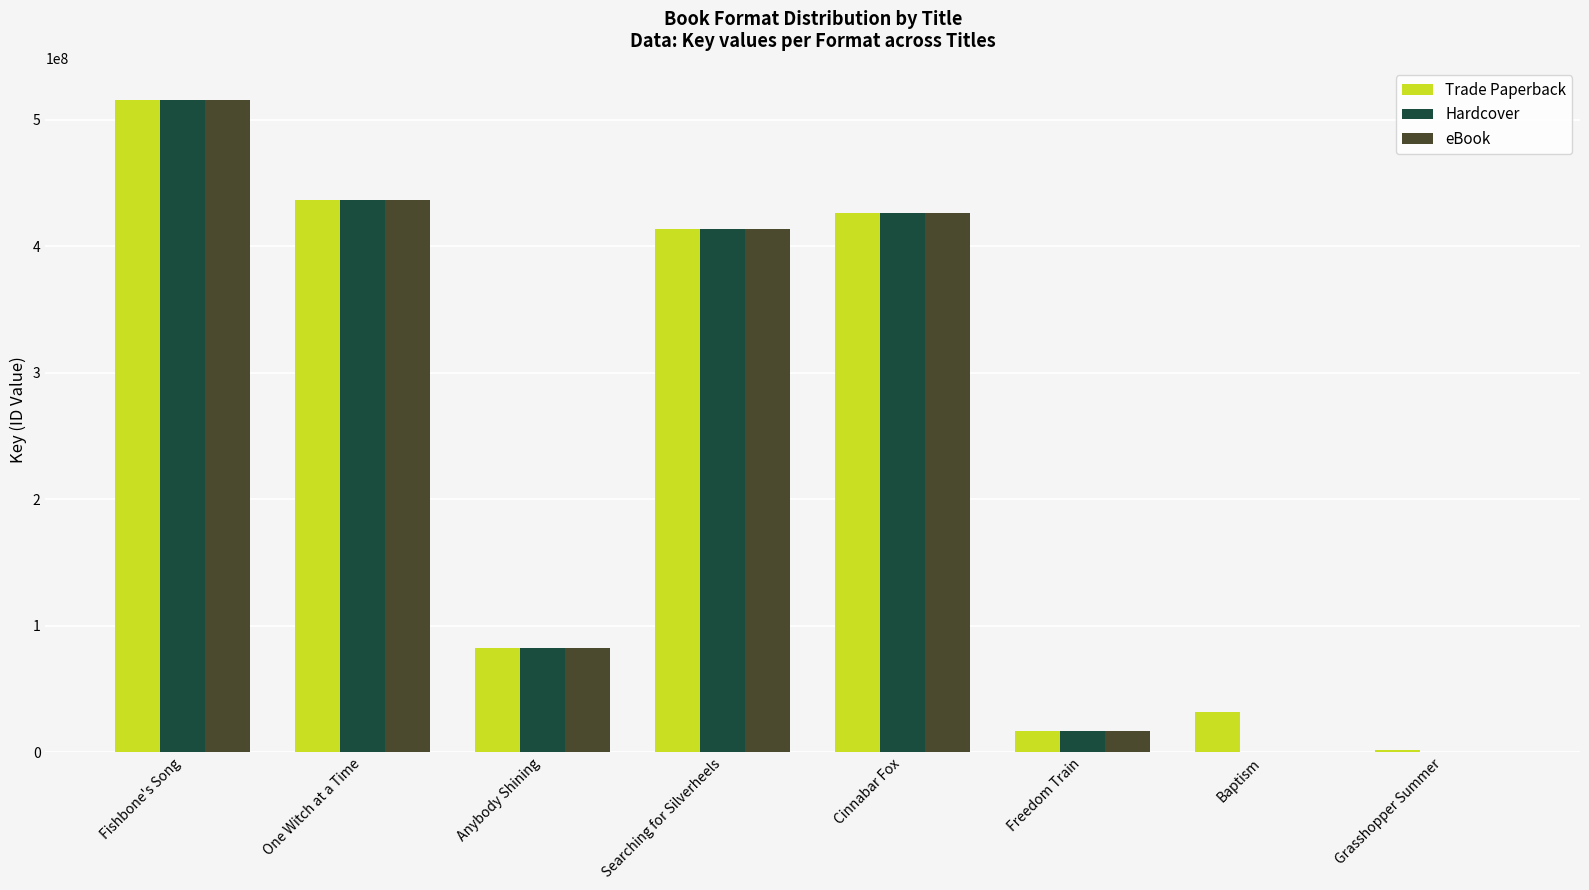

How many groups of bars are there?

8